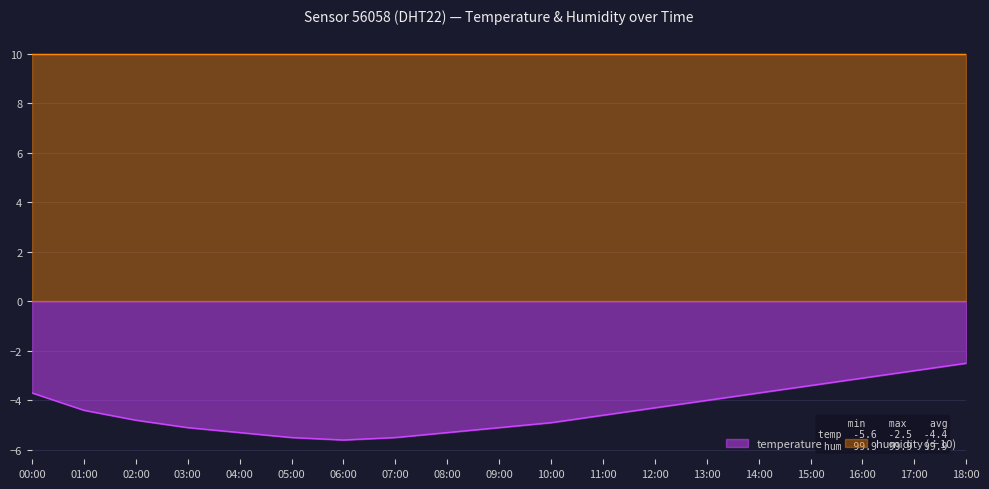

What is the difference between the second highest and minimum values?

2.8